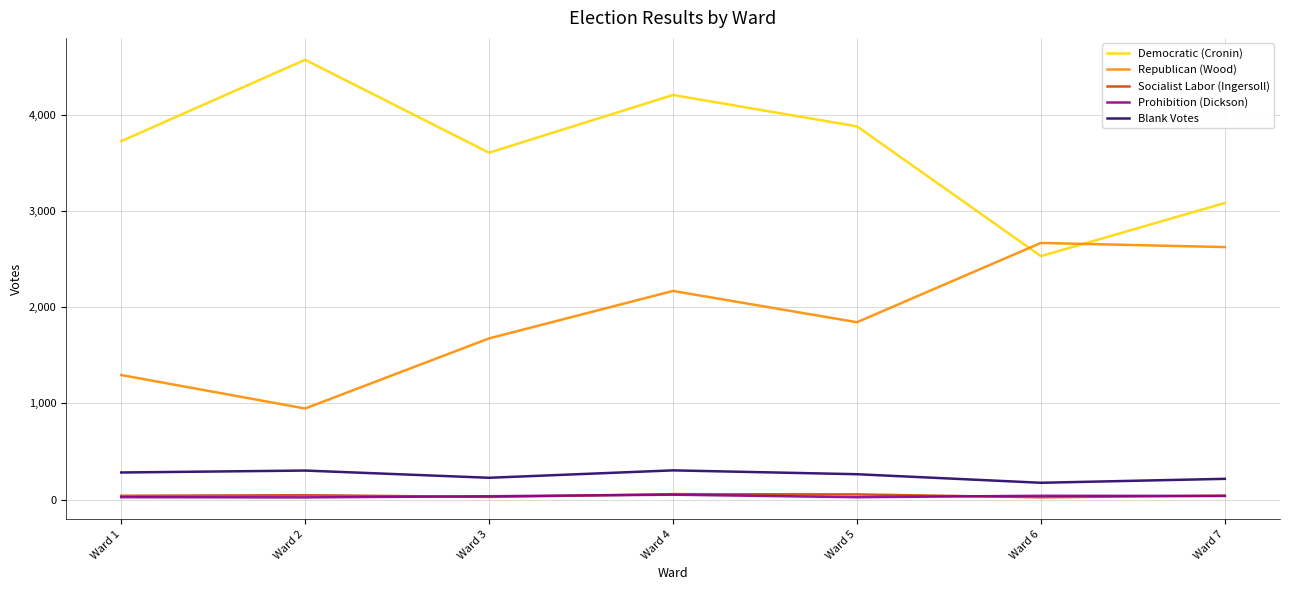

At which category is the sum across all series the highest?

Ward 4